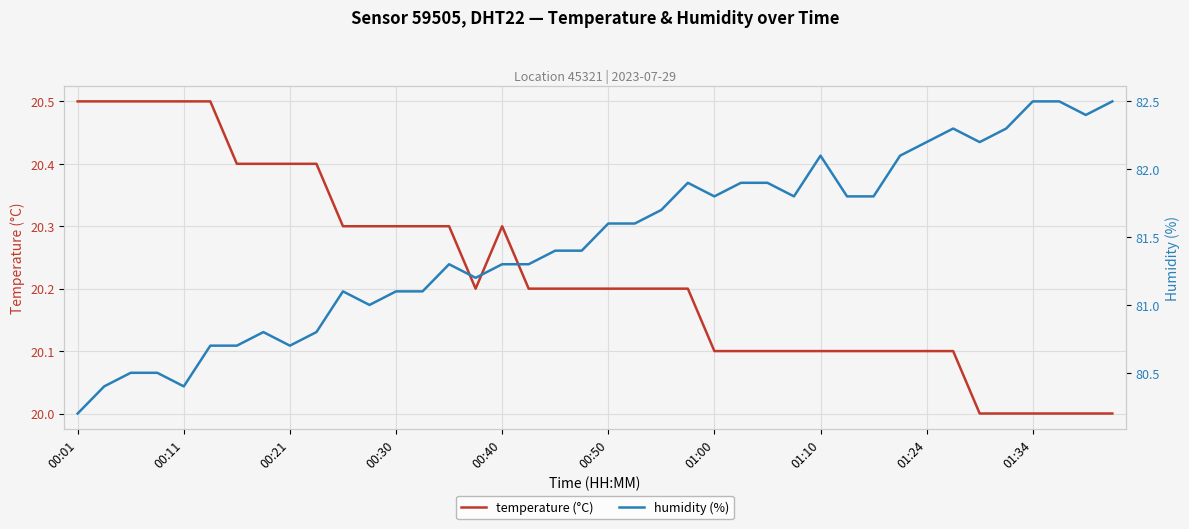

True or false: temperature has a value of 20.2 at 19.

True